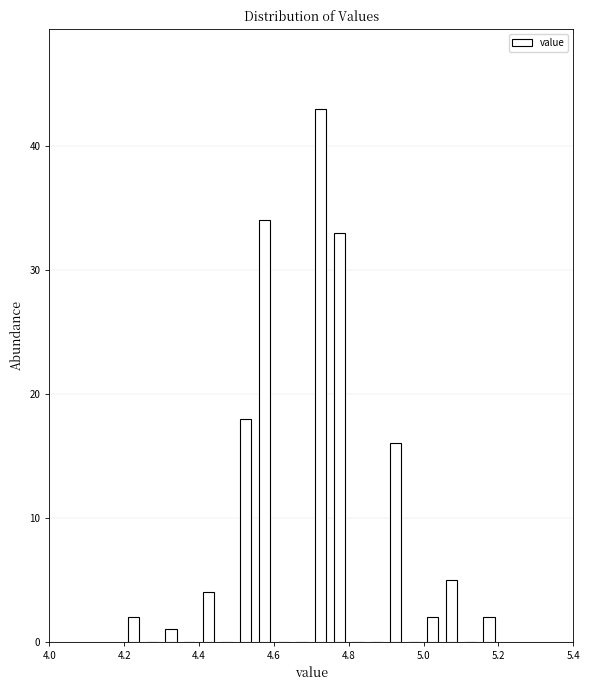

Around what value on the x-axis is the tallest bar? Give the approximate position of its centre, as read against the axis.

4.72